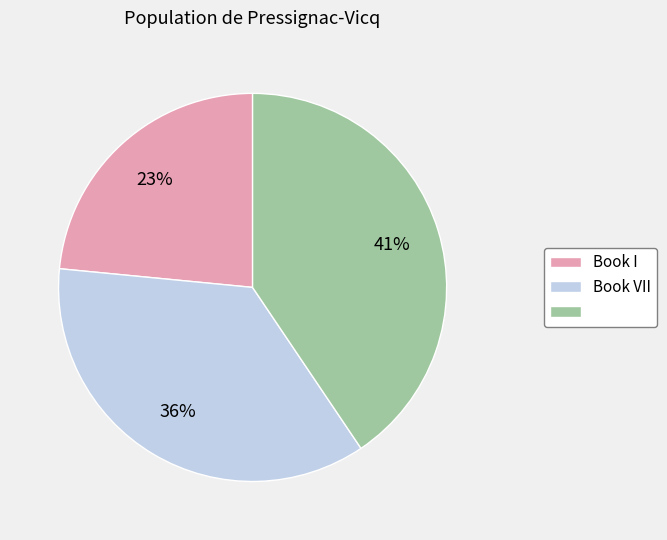

Is there any slice that represents more than half of the pie?

No